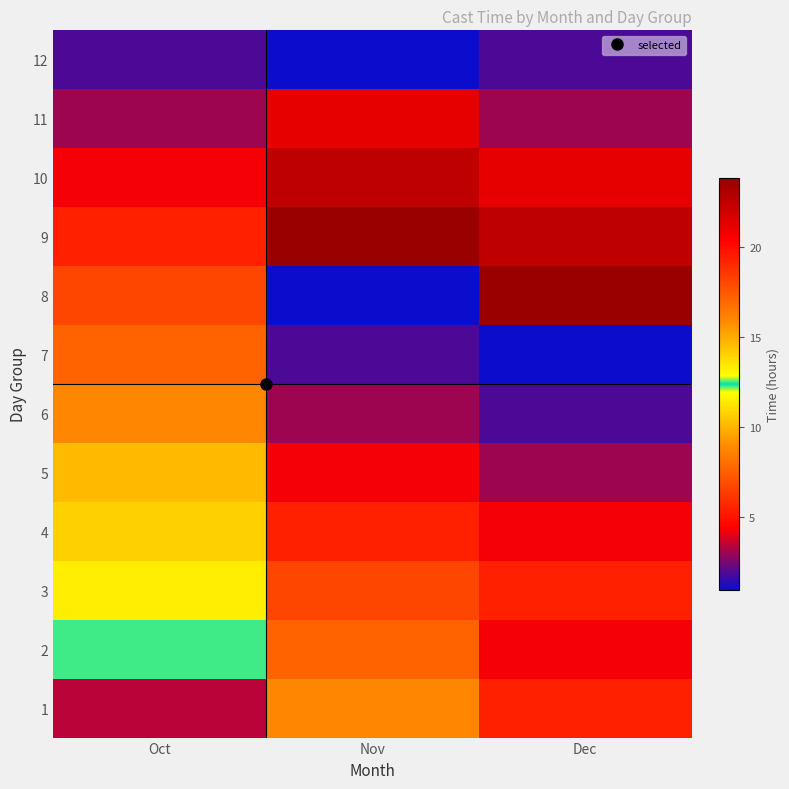

Which label corresponds to the smallest value in the chart?

Dec